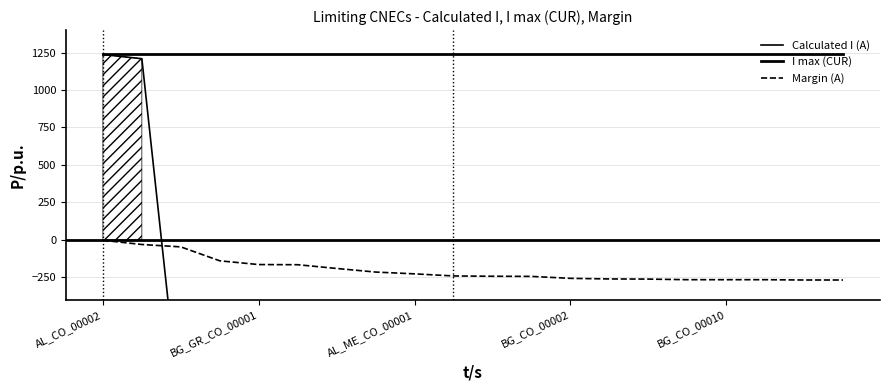

Reading left to right, what are all the values shown in this chart?

Calculated I (A): 1237	1209	-1193	-1100	-1075	-1074	-1049	-1025	-1013	-999	-997	-996	-983	-979	-978	-974	-974	-974	-972	-972
I max (CUR): 1240	1240	1240	1240	1240	1240	1240	1240	1240	1240	1240	1240	1240	1240	1240	1240	1240	1240	1240	1240
Margin (A): -3	-31	-47	-140	-165	-166	-191	-215	-227	-241	-243	-244	-257	-261	-262	-266	-266	-266	-268	-268